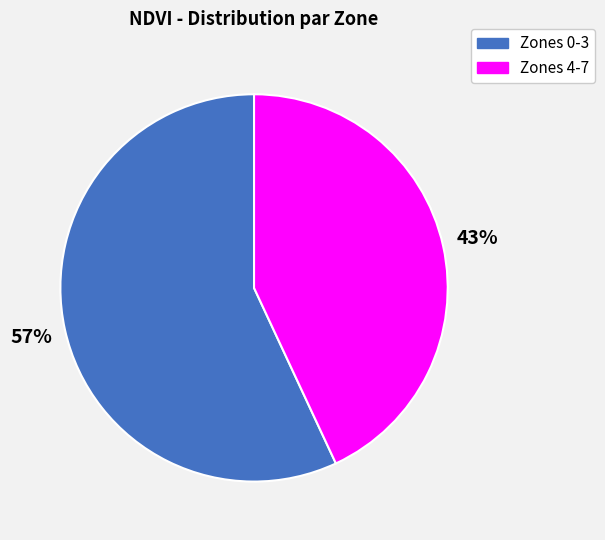

To the nearest percent, what is the average slice percentage?

50%